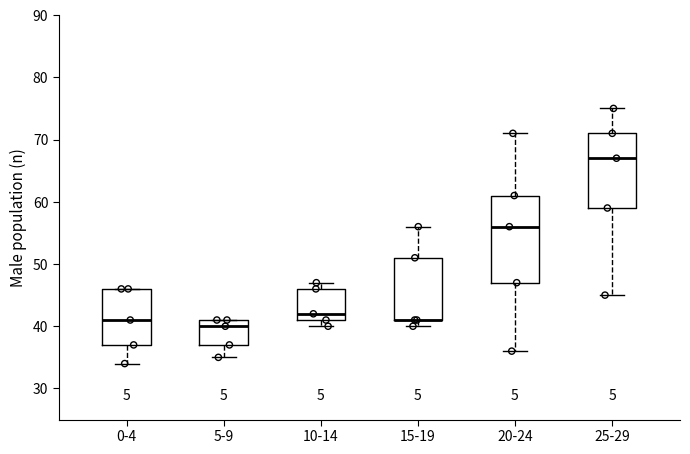

Reading left to right, transcribe this box plot: for each box, give where its median line is, the range the box spans, and where its two whiskers end, as read against the y-axis. The values are not printed on the chart, so give them approximately, as read against the axis.

0-4: median 41, box 37 to 46, whiskers 34 to 46
5-9: median 40, box 37 to 41, whiskers 35 to 41
10-14: median 42, box 41 to 46, whiskers 40 to 47
15-19: median 41 (drawn on the box's lower edge), box 41 to 51, whiskers 40 to 56
20-24: median 56, box 47 to 61, whiskers 36 to 71
25-29: median 67, box 59 to 71, whiskers 45 to 75